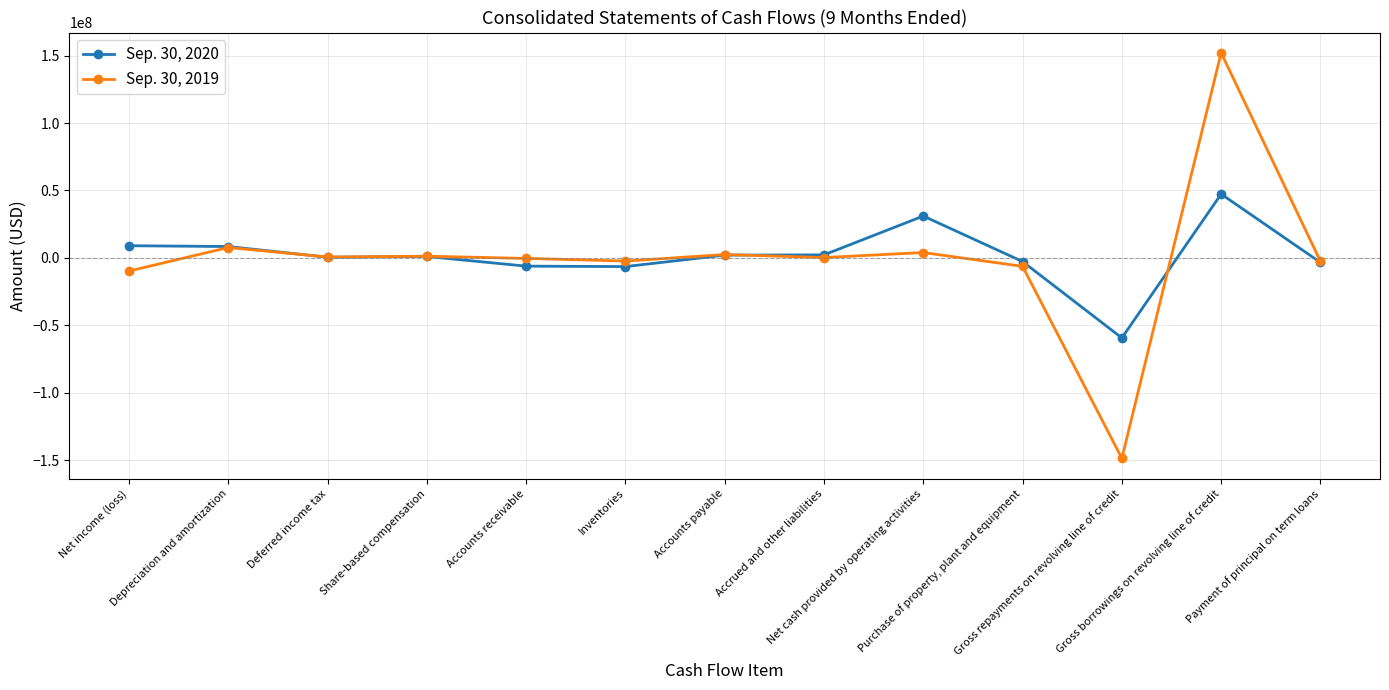

Which series changed the most between Gross borrowings on revolving line of credit and Payment of principal on term loans?

Sep. 30, 2019